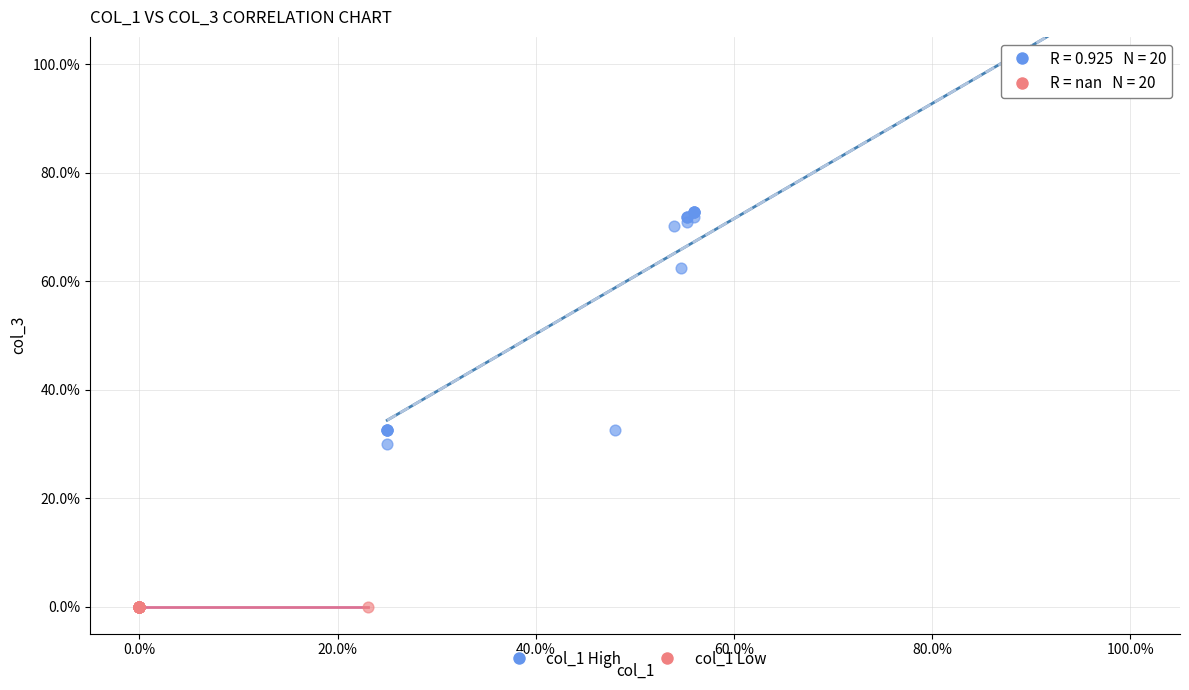

Which series reaches the maximum Y coordinate?

col_1 High